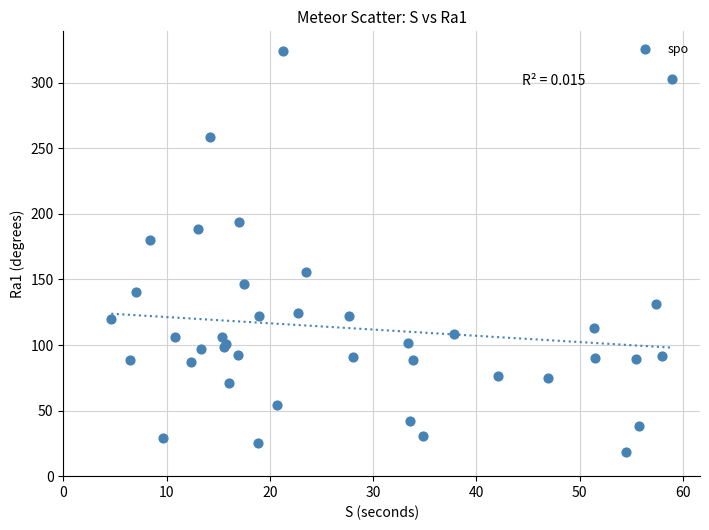

What Y value in the scatter plot is closest to 171?

180.2